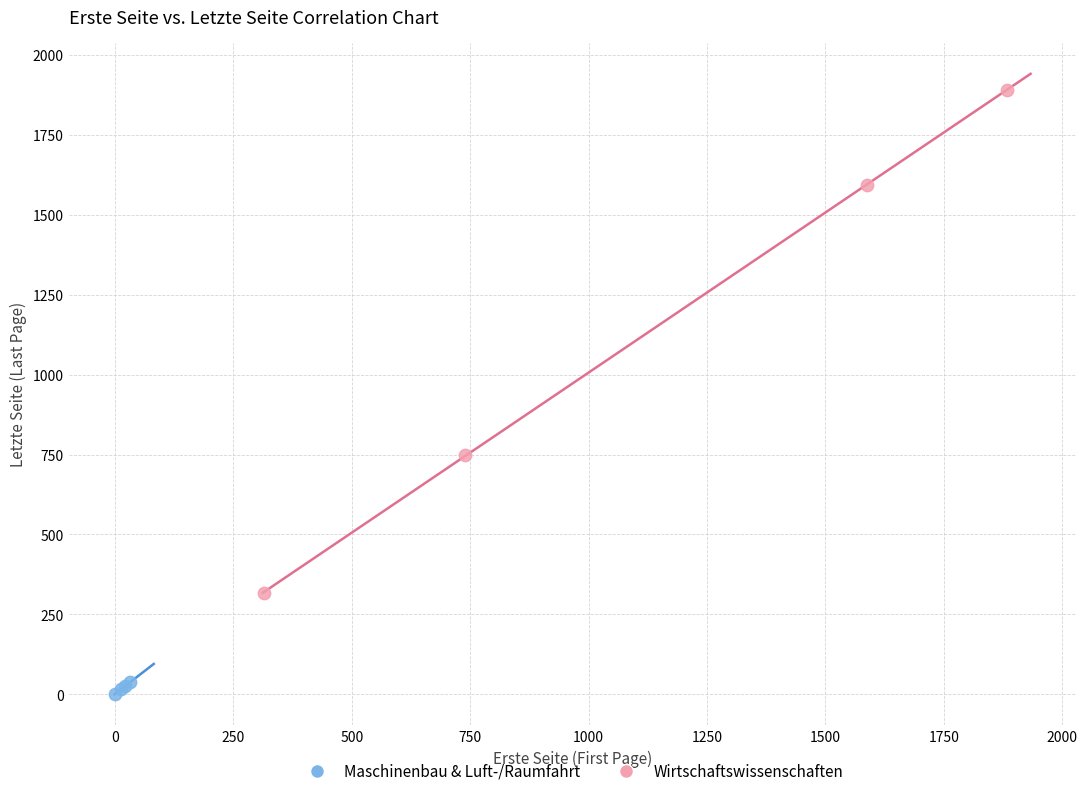

Which series contains the highest Y value?

Wirtschaftswissenschaften